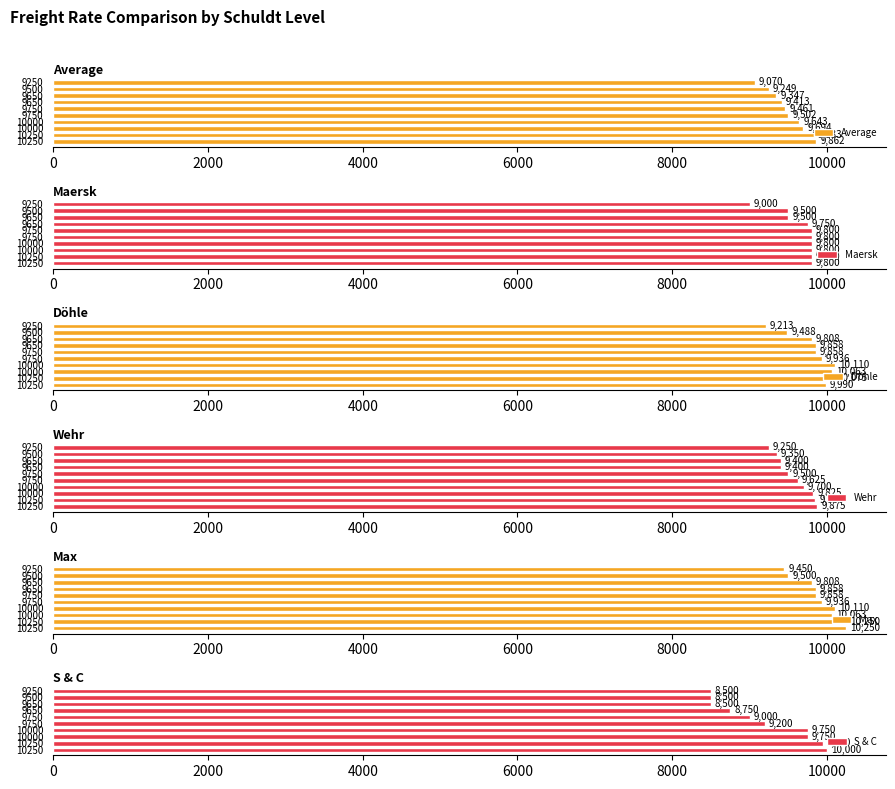

At how many categories does at least one series exceed 10229?

2